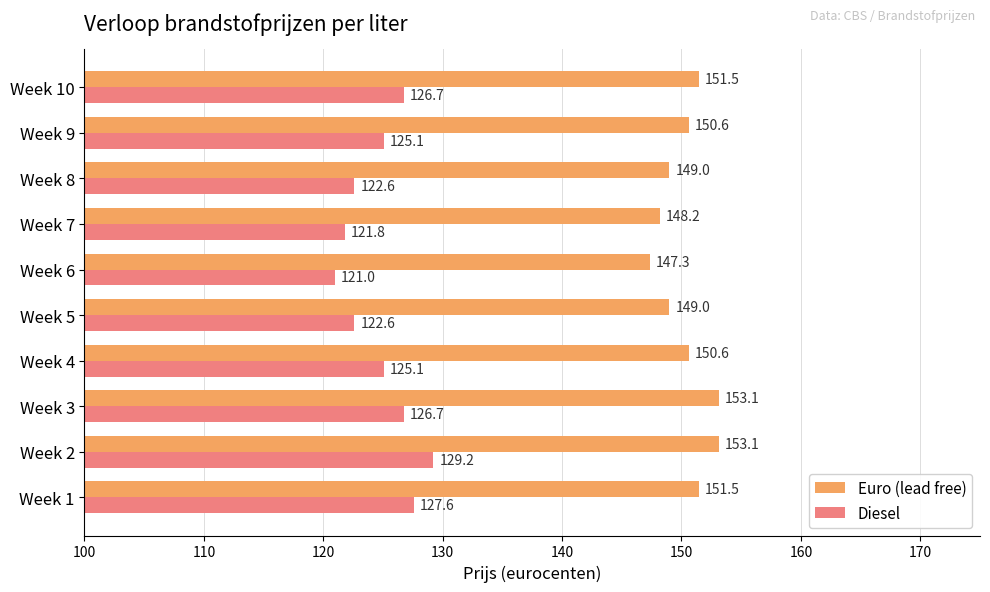

What is the difference between the highest and lowest values at Week 7?

26.4